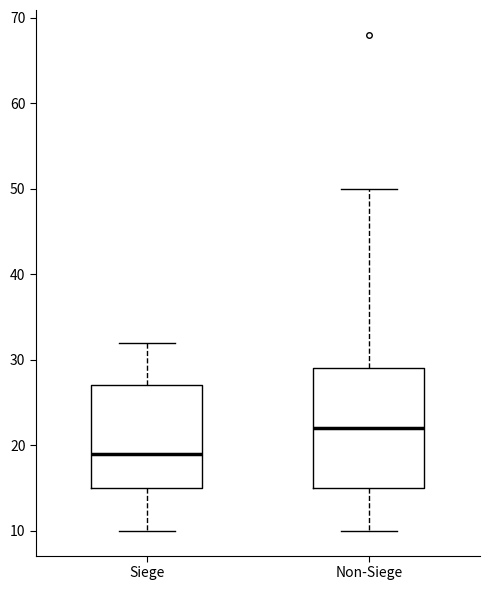

Reading left to right, transcribe this box plot: for each box, give where its median line is, the range the box spans, and where its two whiskers end, as read against the y-axis. The values are not printed on the chart, so give them approximately, as read against the axis.

Siege: median 19, box 15 to 27, whiskers 10 to 32
Non-Siege: median 22, box 15 to 29, whiskers 10 to 50